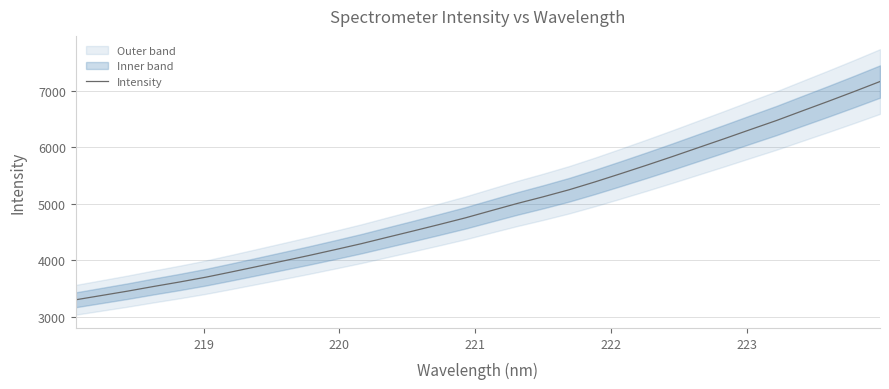

What is the lowest value of the Intensity series?

3297.3